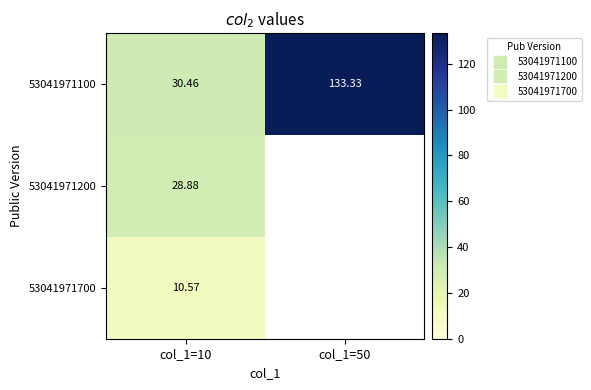

Is the value of 53041971700 at col_1=50 greater than the value of 53041971200 at col_1=10?

No